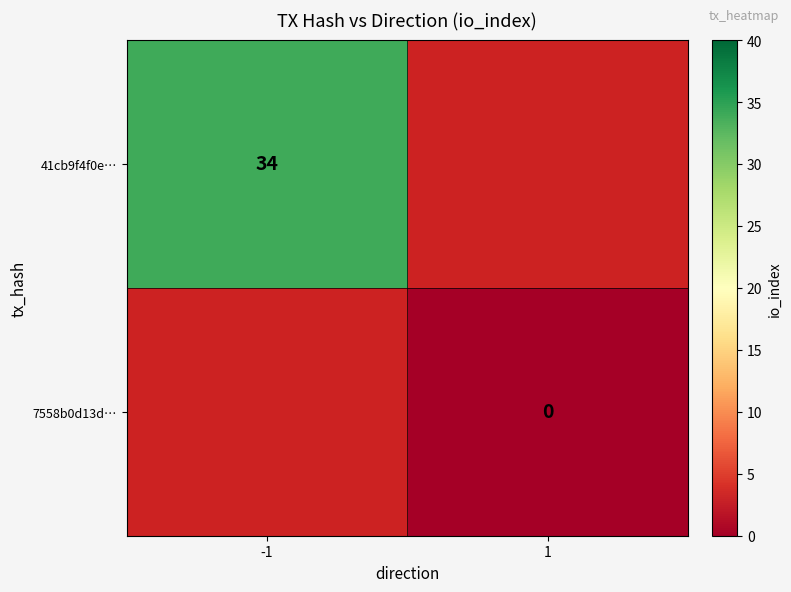

The value of 41cb9f4f0e… at -1 is 34.0. True or false?

True